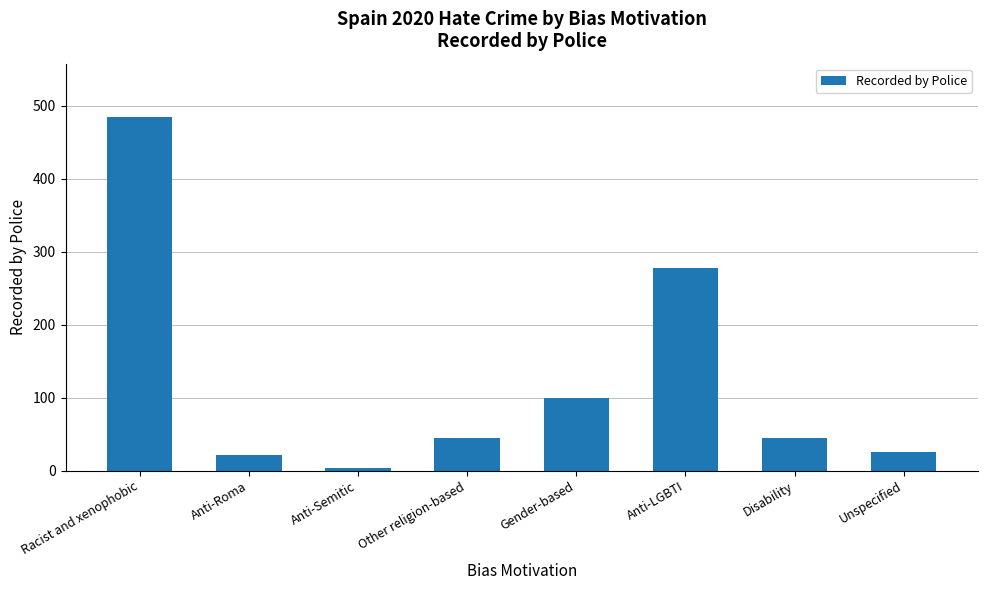

What is the sum of the values at Racist and xenophobic and Gender-based?

584